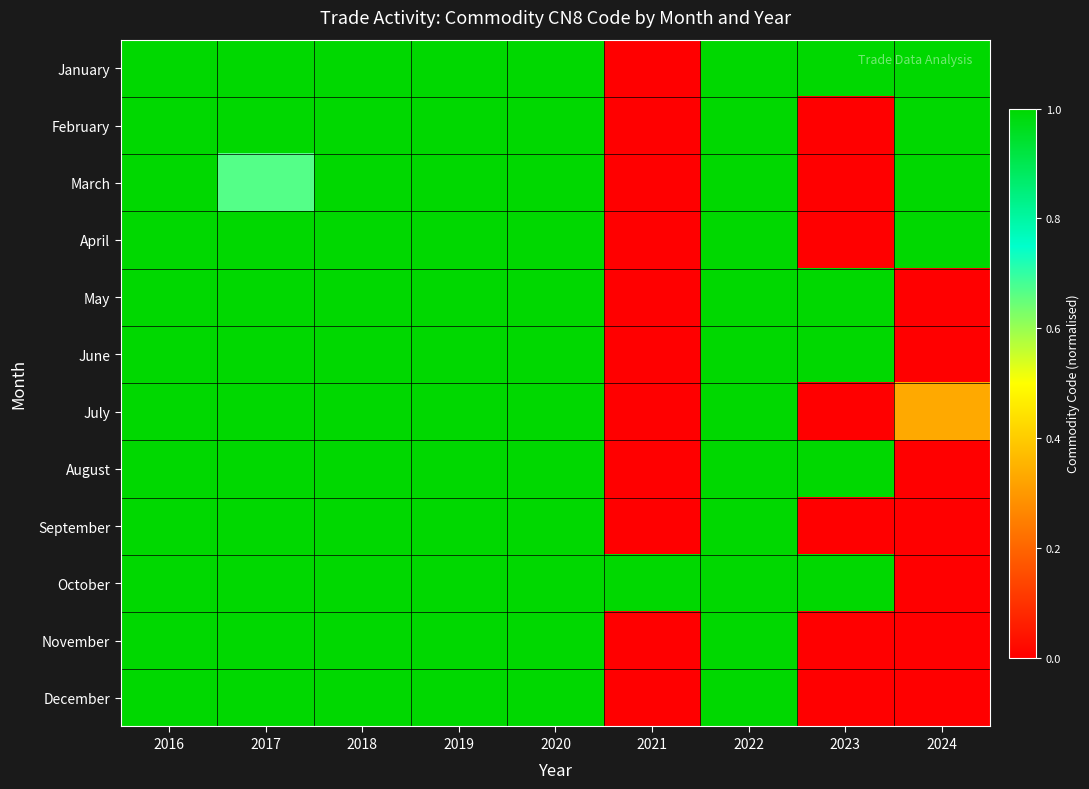

Which has a higher value, 2023 or 2024?

2023